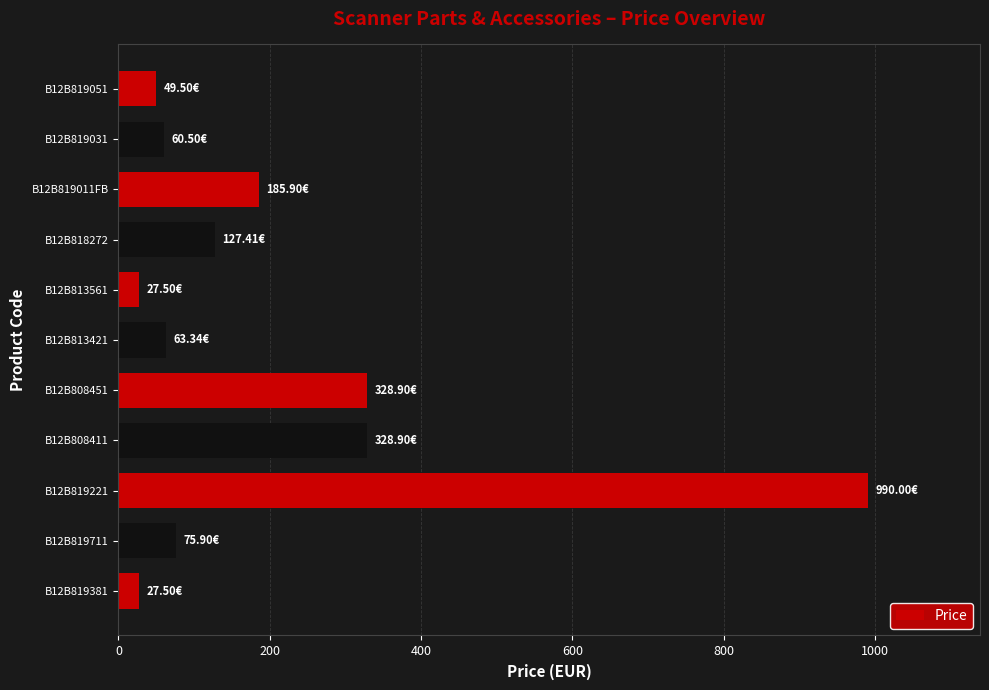

What is the change in value from B12B819711 to B12B813561?

-48.4